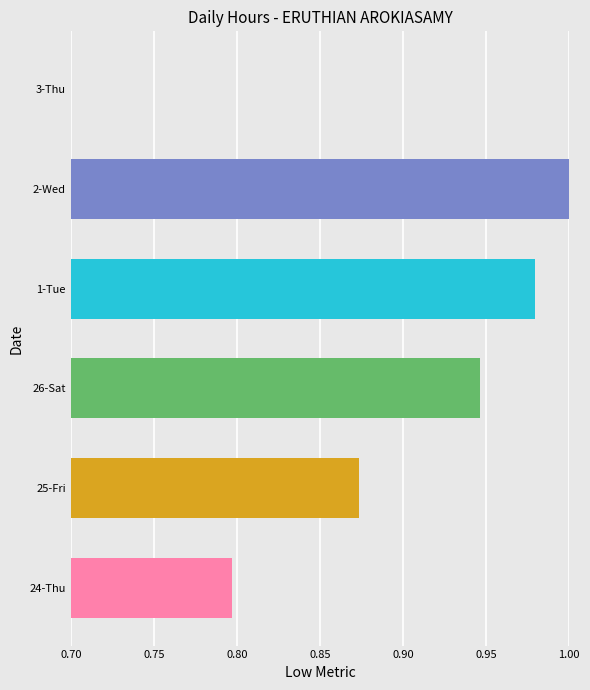

What is the change in value from 26-Sat to 2-Wed?

+0.1